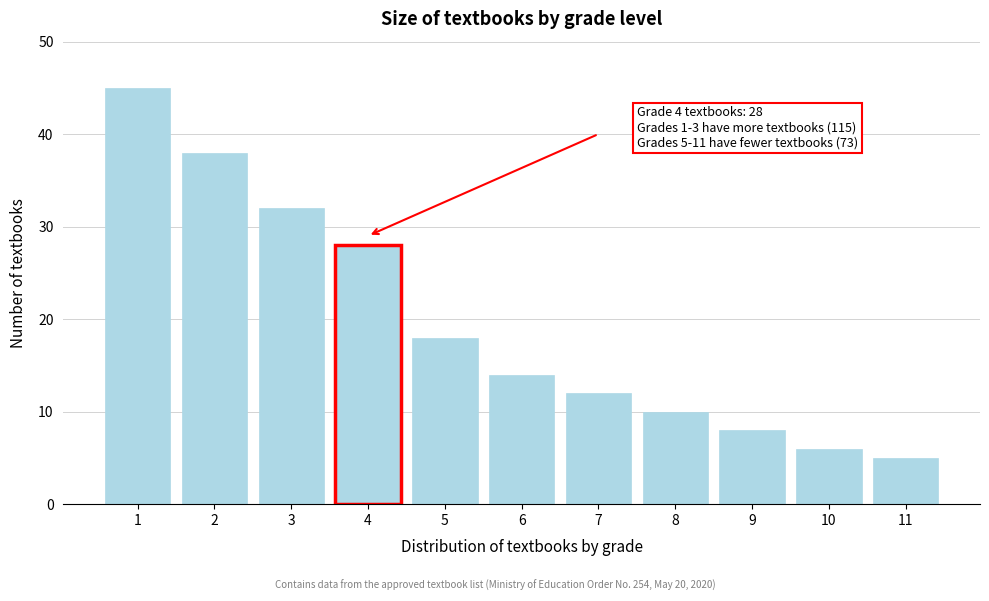

Reading left to right, extract all data points from this chart.

45	38	32	28	18	14	12	10	8	6	5